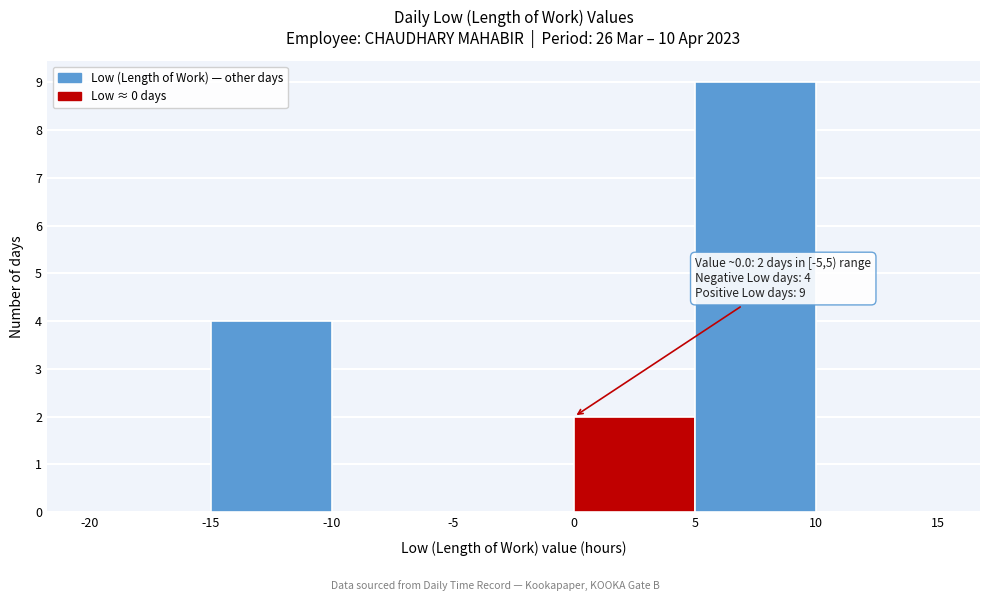

Which range on the x-axis has the tallest bar?

5 to 10